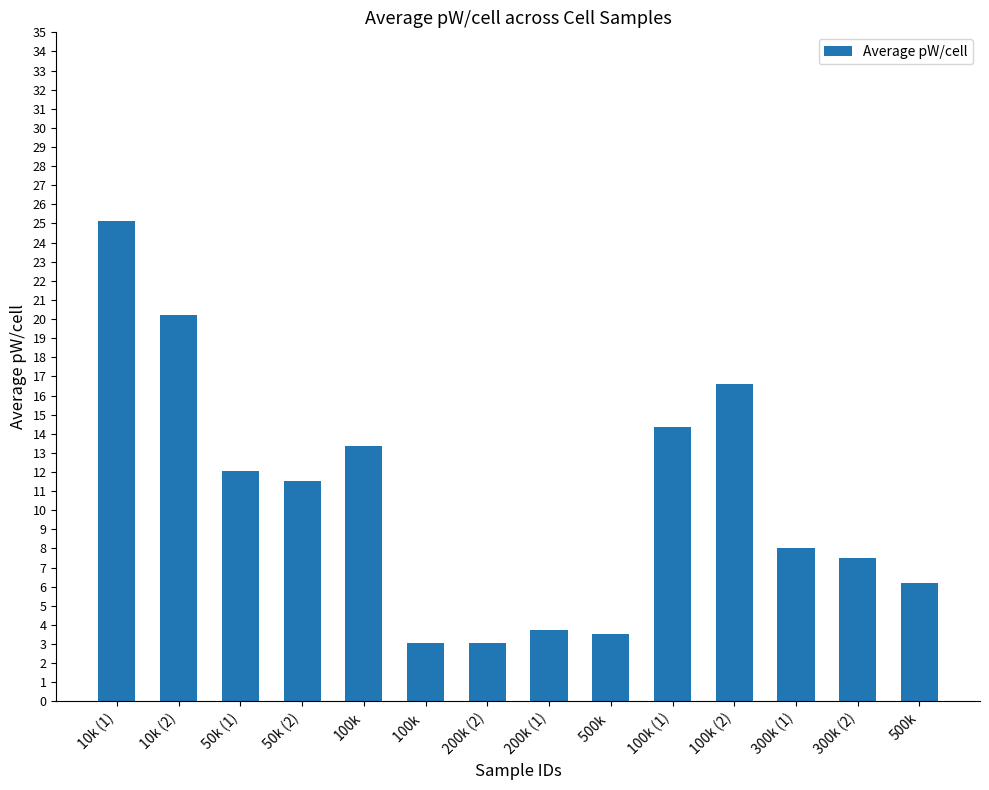

What is the sum of all values?

148.3